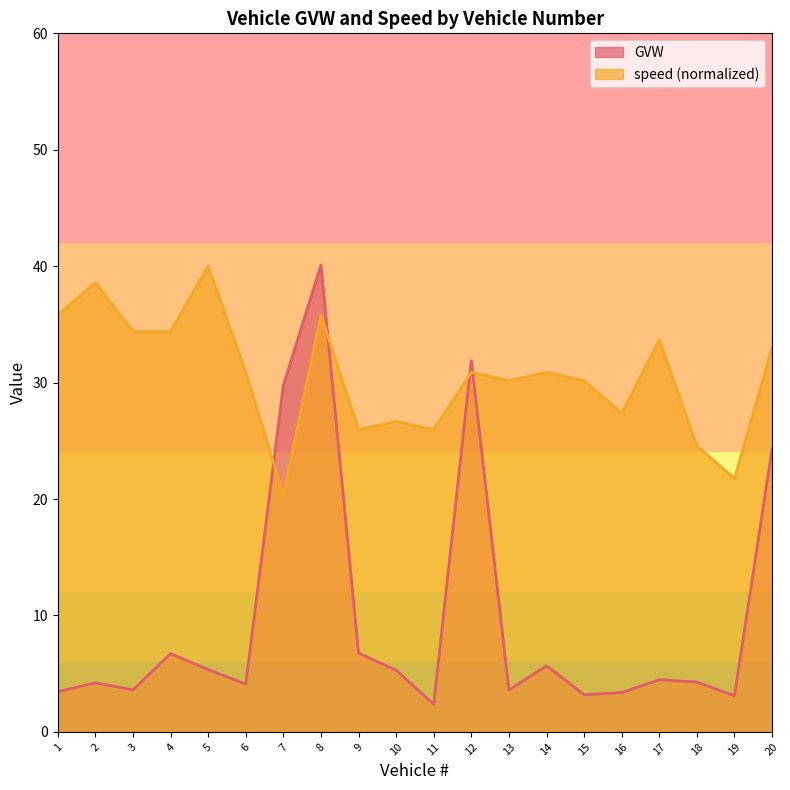

Where does the speed series first go above 30?

1